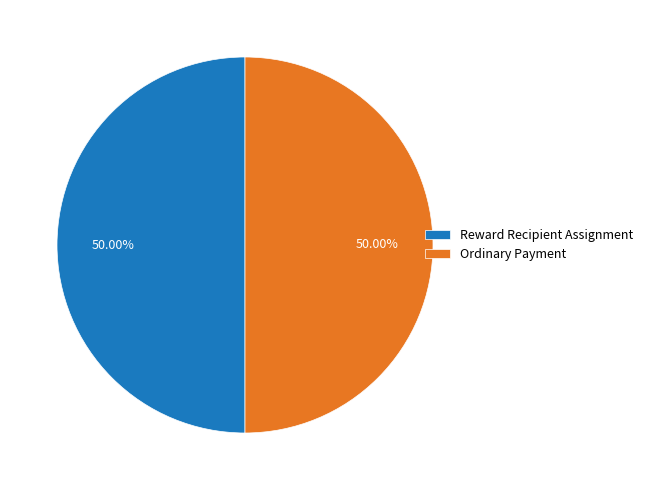

How many segments does this pie chart have?

2